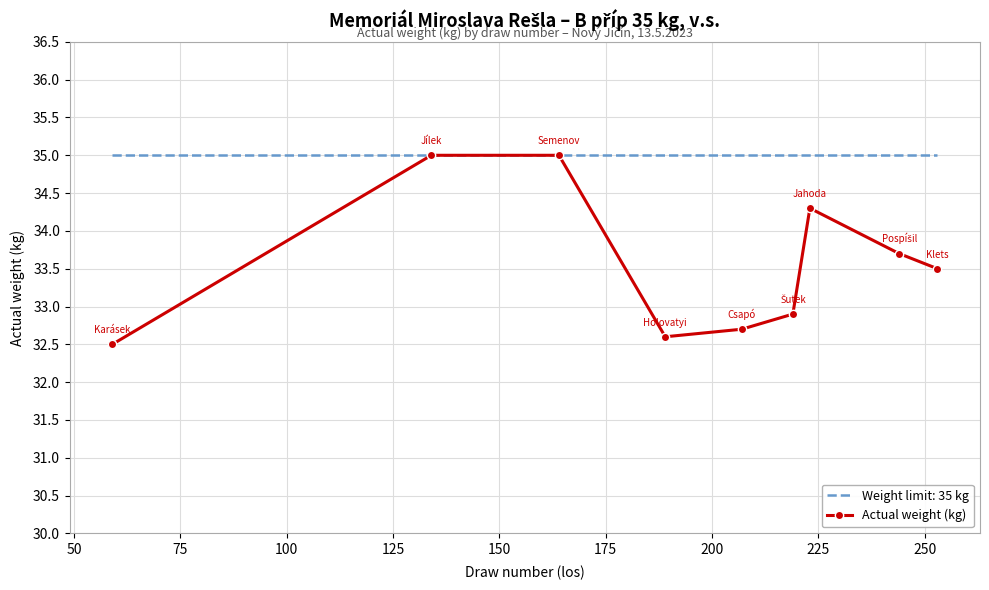

Which series has the widest spread of values?

Actual weight (kg)